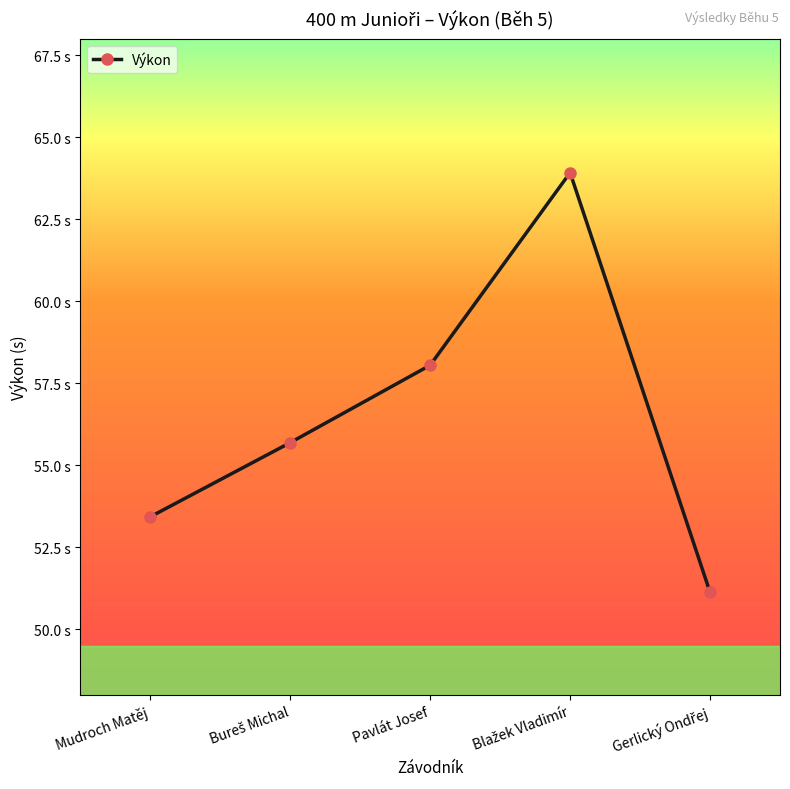

What is the change in value from Mudroch Matěj to Gerlický Ondřej?

-2.3